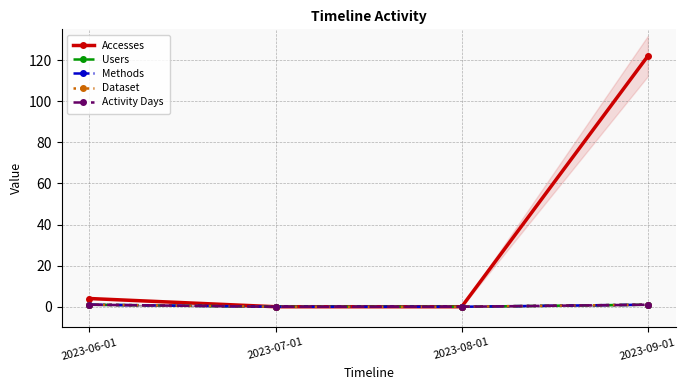

True or false: Dataset and Users cross at least once.

False